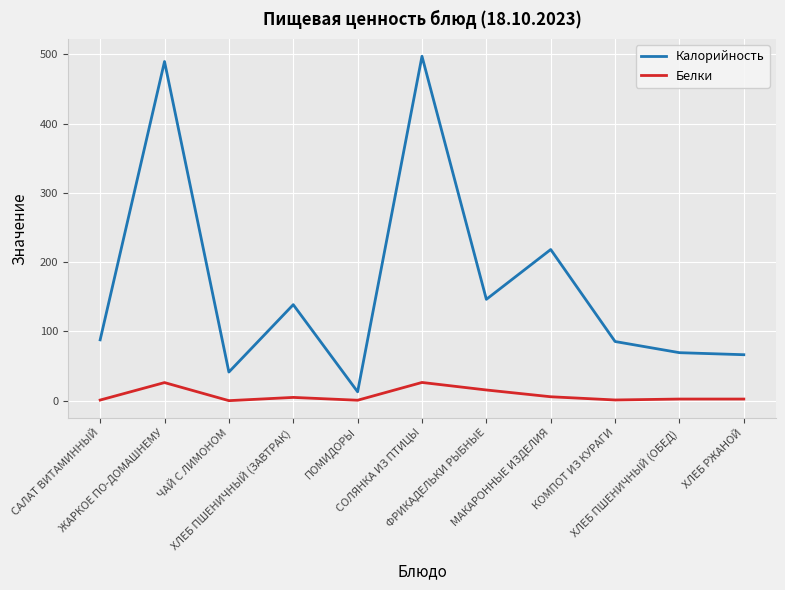

True or false: Калорийность and Белки intersect in this chart.

False